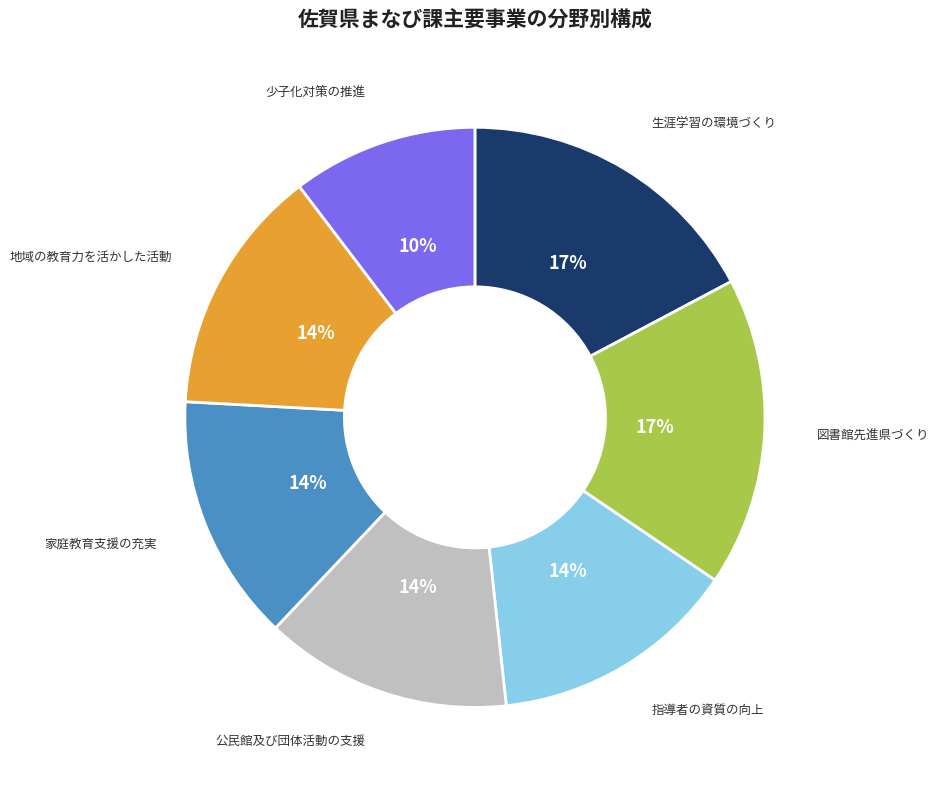

Is there a majority slice in this chart?

No